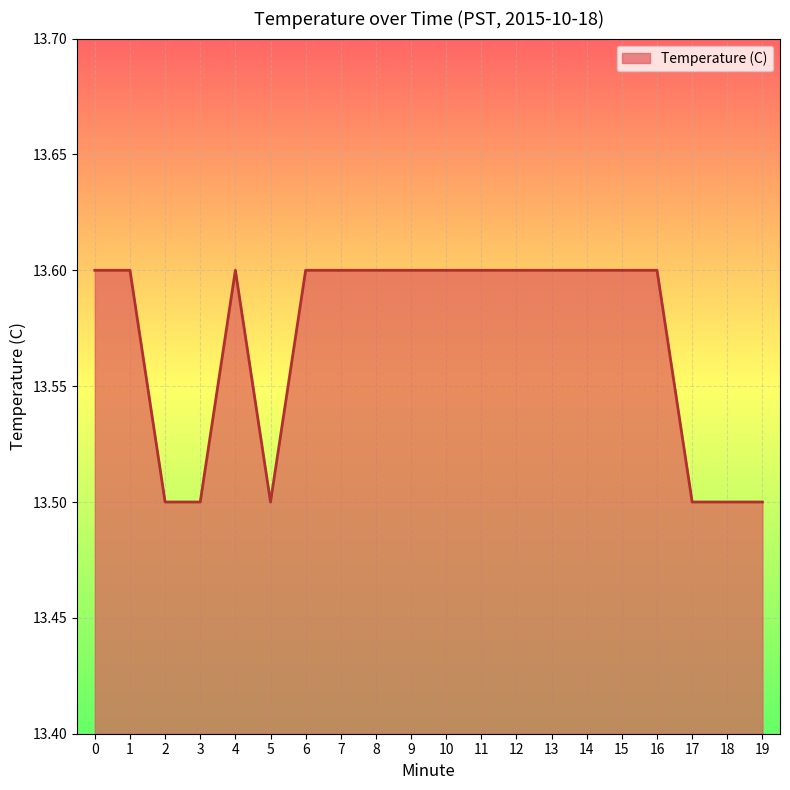

Reading right to left, extract all data points from this chart.

13.5	13.5	13.5	13.6	13.6	13.6	13.6	13.6	13.6	13.6	13.6	13.6	13.6	13.6	13.5	13.6	13.5	13.5	13.6	13.6